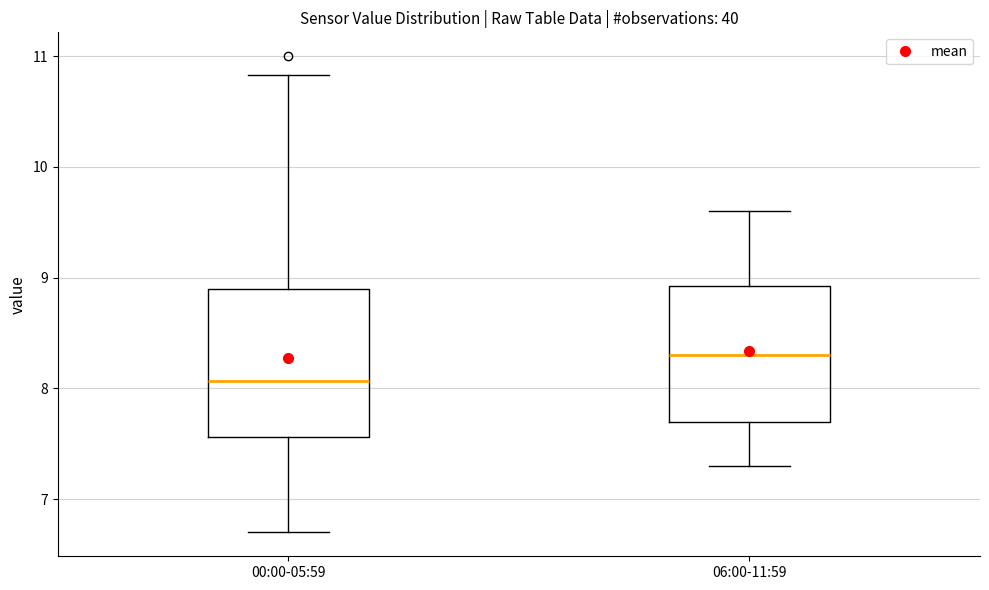

Where is the upper edge of the box for 00:00-05:59 on the y-axis? The values are not printed on the chart, so give them approximately, as read against the axis.

8.9